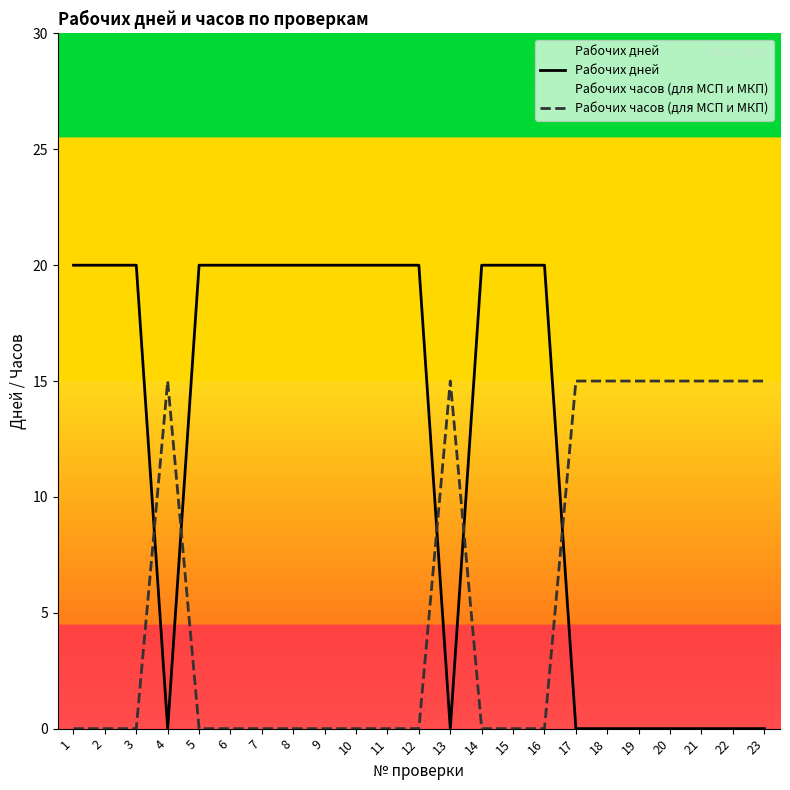

Does the chart have visible grid lines?

No